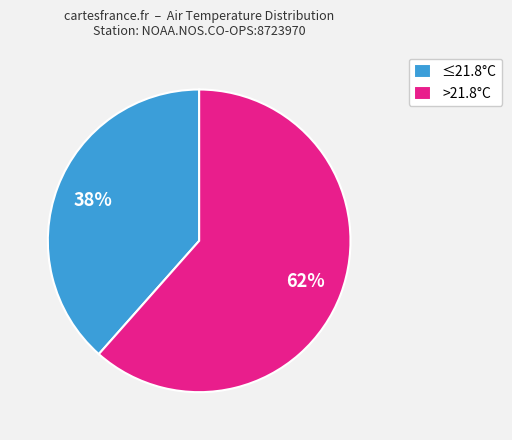

What percentage is the ≤21.8°C slice, to the nearest percent?

38%